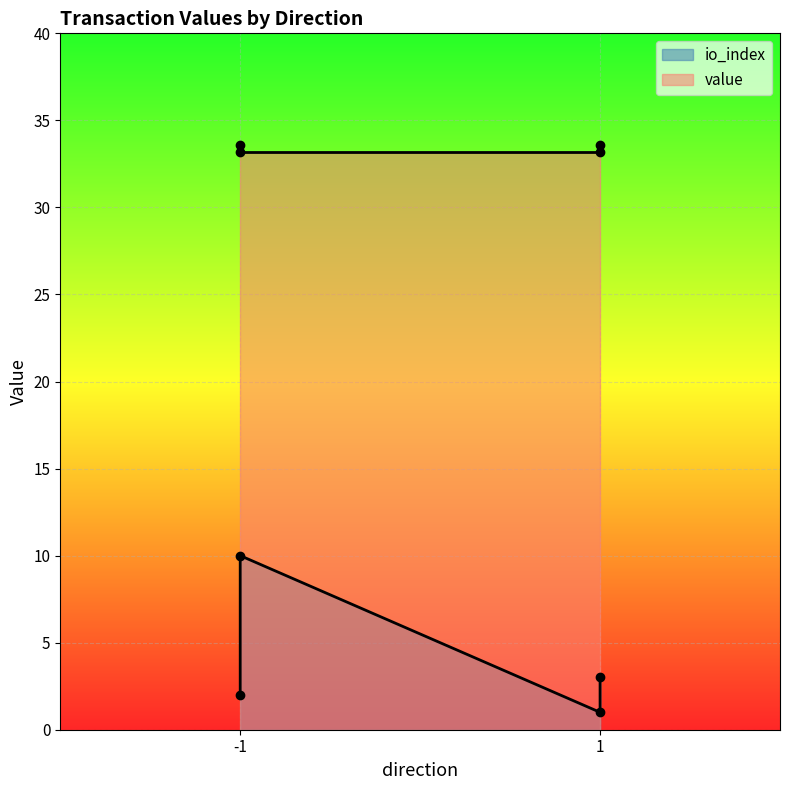

What is the difference between the maximum and minimum values in the io_index series?

9.0